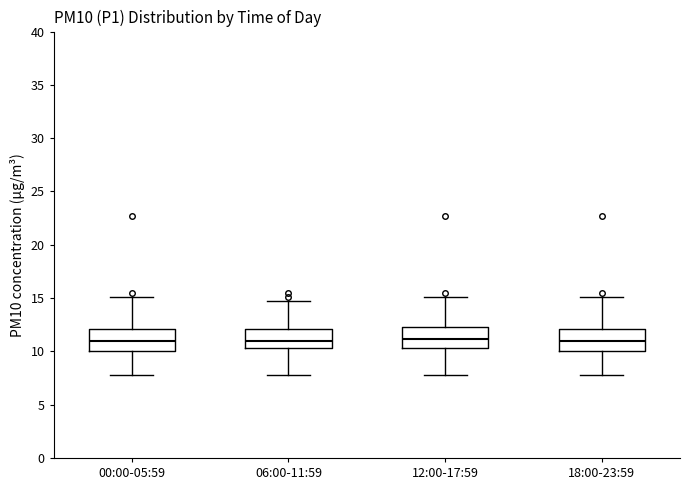

Reading left to right, transcribe this box plot: for each box, give where its median line is, the range the box spans, and where its two whiskers end, as read against the y-axis. The values are not printed on the chart, so give them approximately, as read against the axis.

00:00-05:59: median 11.0, box 10.0 to 12.0, whiskers 8.0 to 15.0
06:00-11:59: median 11.0, box 10.5 to 12.0, whiskers 8.0 to 14.5
12:00-17:59: median 11.0, box 10.5 to 12.5, whiskers 8.0 to 15.0
18:00-23:59: median 11.0, box 10.0 to 12.0, whiskers 8.0 to 15.0